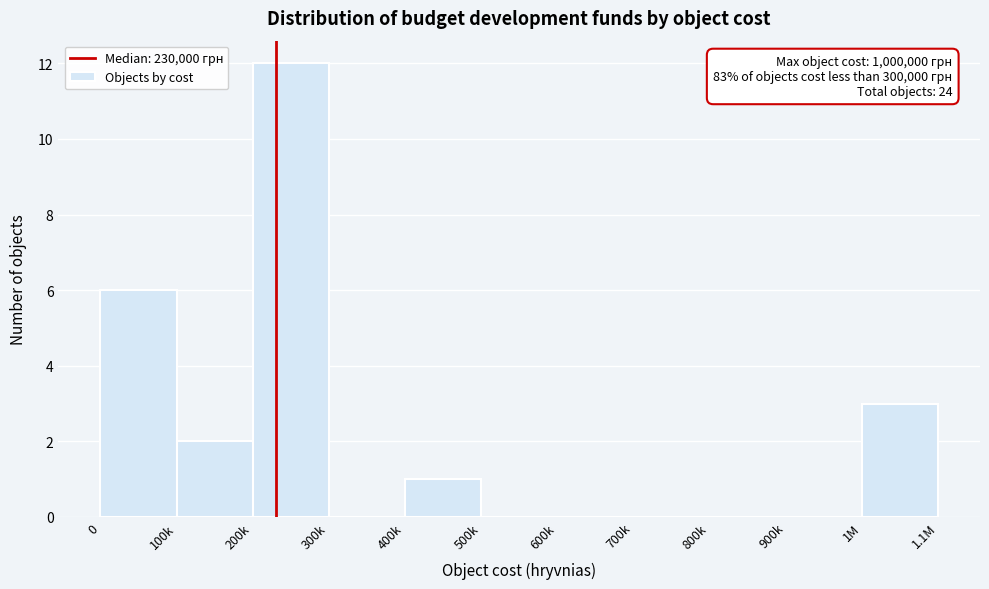

Reading left to right, what are all the values shown in this chart?

0=6	100k=2	200k=12	300k=0	400k=1	500k=0	600k=0	700k=0	800k=0	900k=0	1M=3